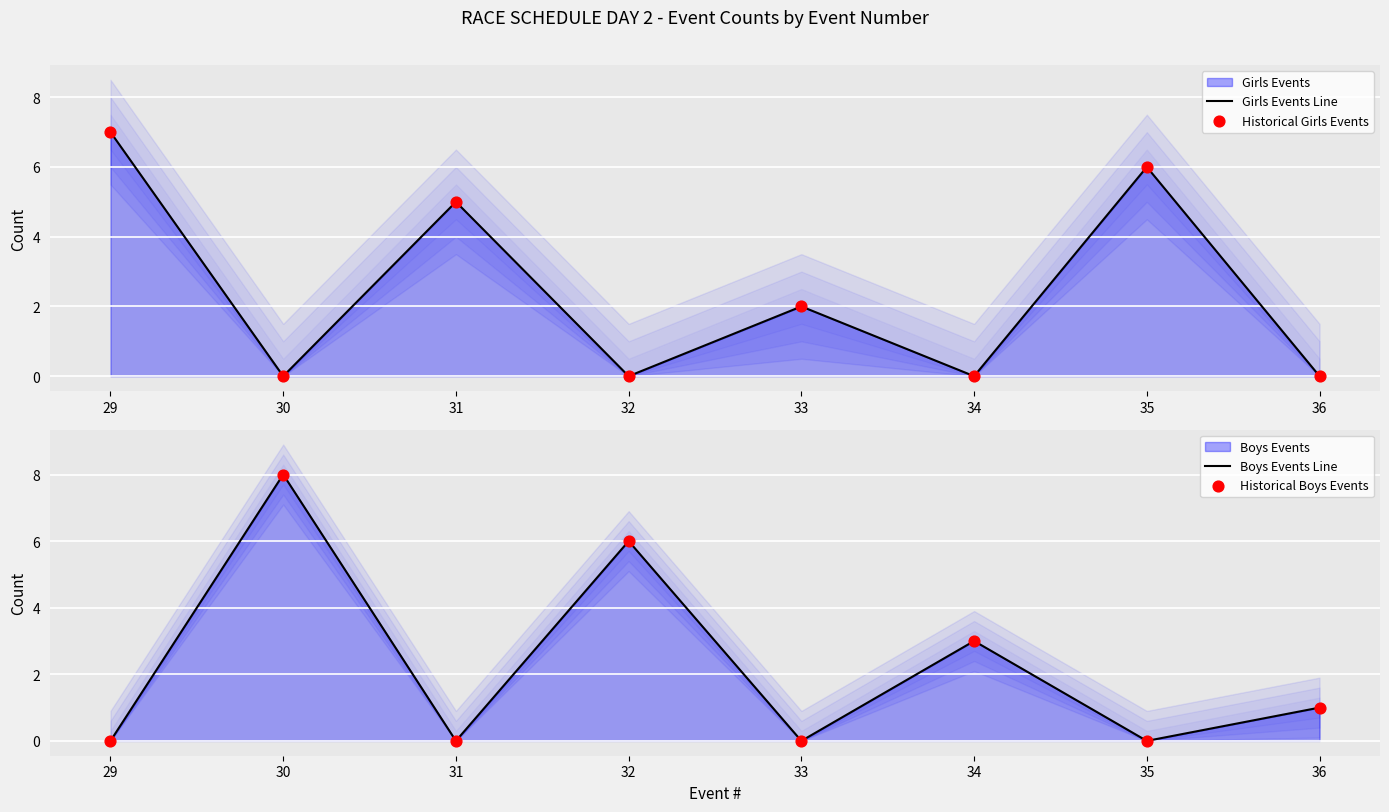

Which series reaches the maximum Y coordinate?

Boys Events Line